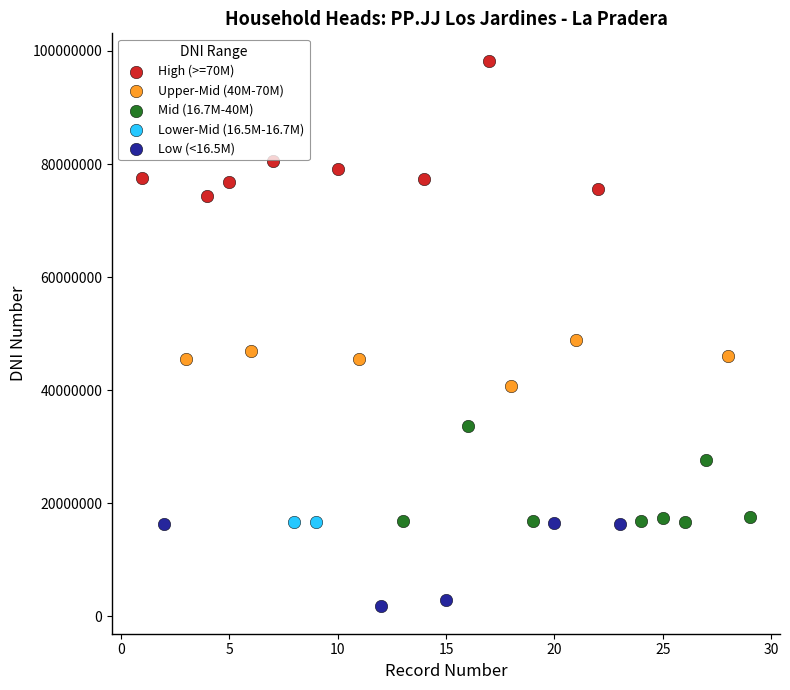

What are all the series names shown in the legend?

High (>=70M), Upper-Mid (40M-70M), Mid (16.7M-40M), Lower-Mid (16.5M-16.7M), Low (<16.5M)